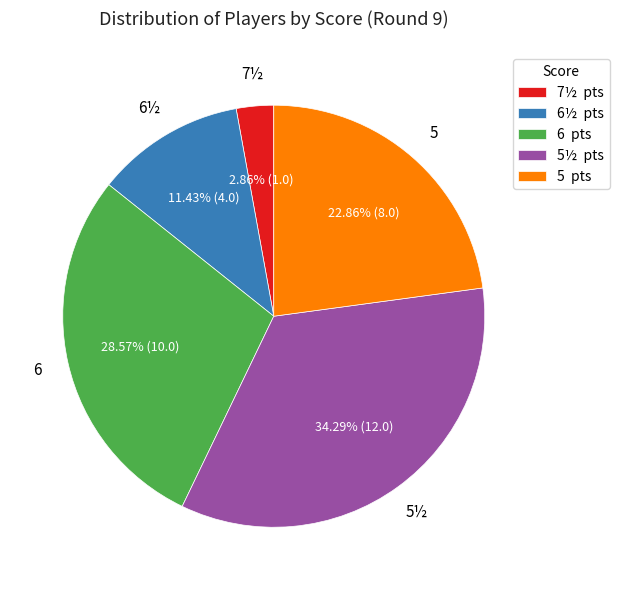

Rank the categories by value from highest to lowest.

5½ pts, 6 pts, 5 pts, 6½ pts, 7½ pts